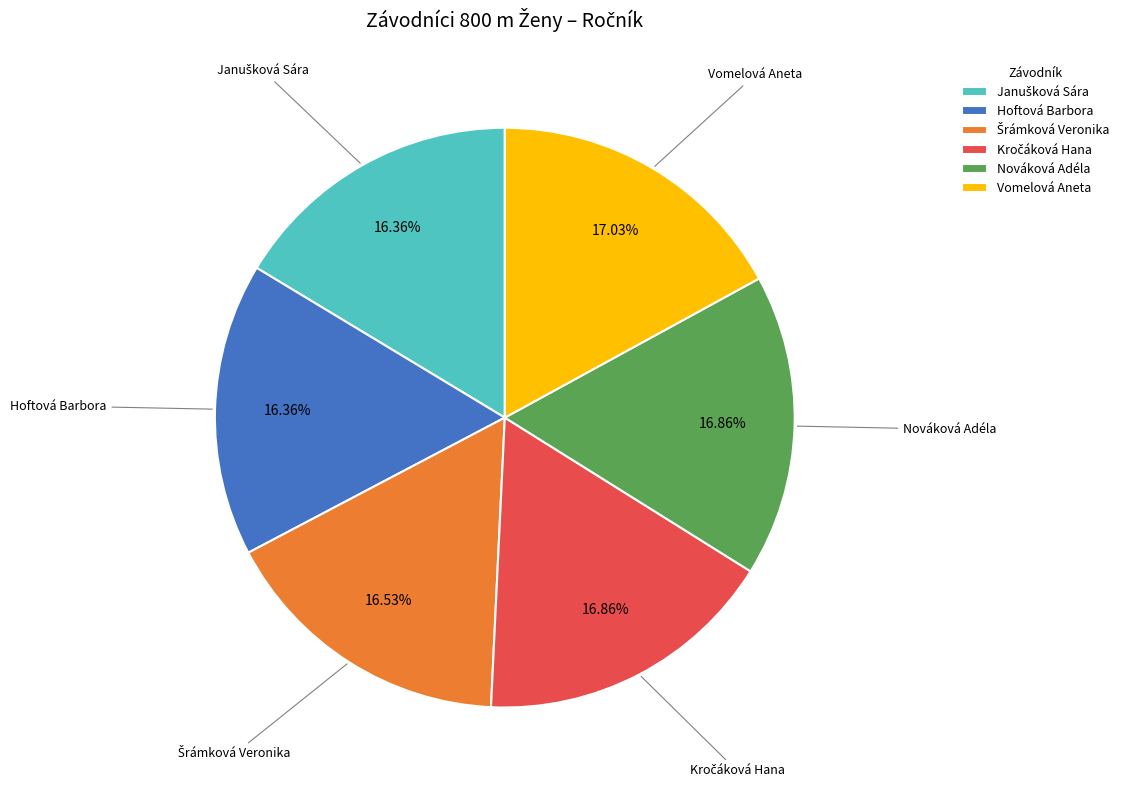

Does Hoftová Barbora represent more than half of the total?

No